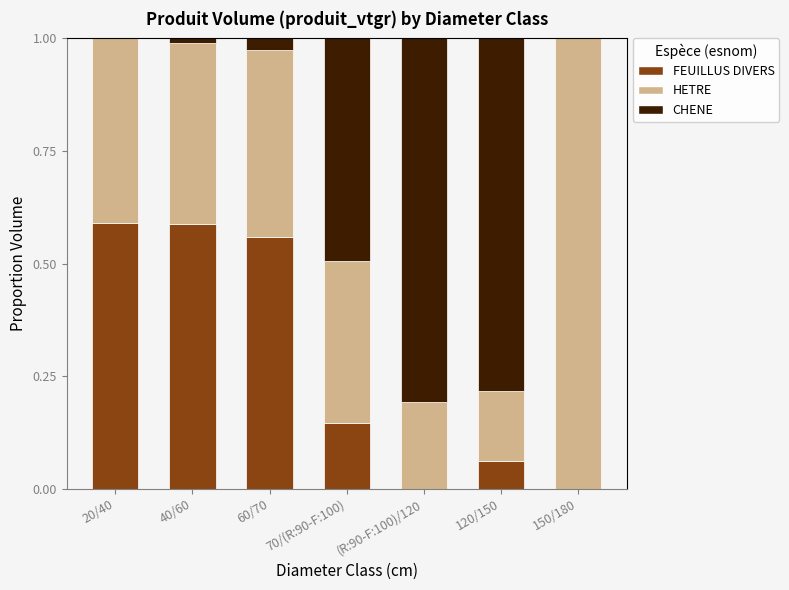

Are the bars horizontal?

No